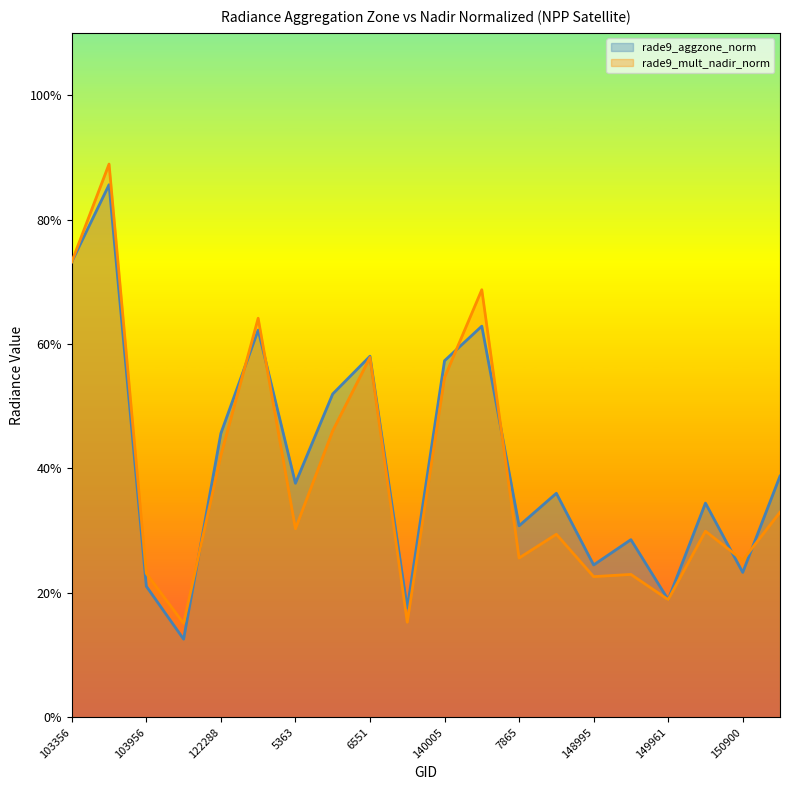

True or false: rade9_mult_nadir_norm has more than 2 interior local peaks.

True